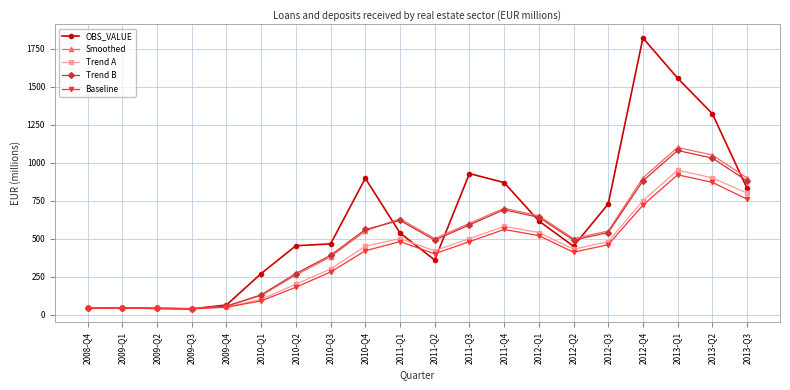

What value does the OBS_VALUE series have at 2009-Q2, to the nearest 10?

40